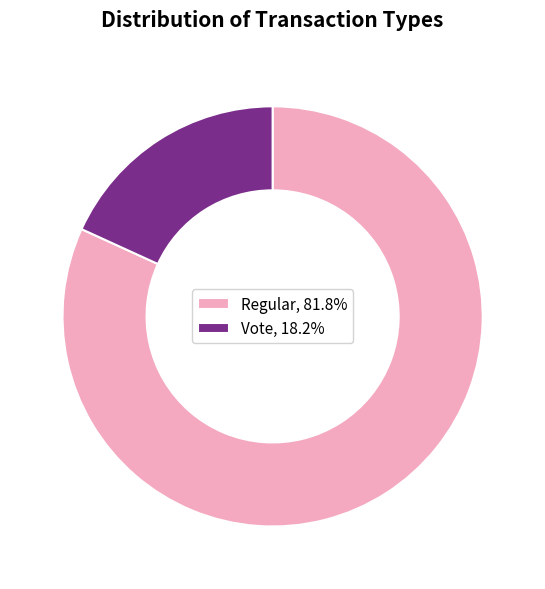

Which has a higher value, Regular or Vote?

Regular